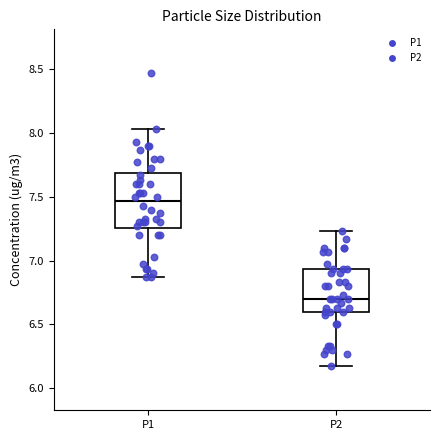

Reading left to right, transcribe this box plot: for each box, give where its median line is, the range the box spans, and where its two whiskers end, as read against the y-axis. The values are not printed on the chart, so give them approximately, as read against the axis.

P1: median 7.45, box 7.25 to 7.70, whiskers 6.85 to 8.05
P2: median 6.70, box 6.60 to 6.95, whiskers 6.15 to 7.25